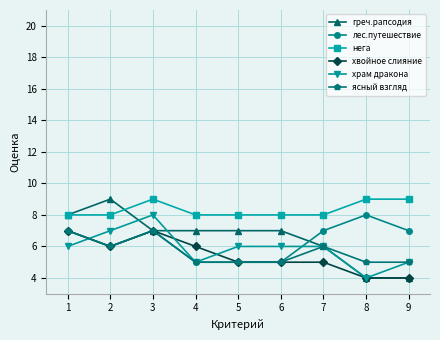

Which category has the highest value in the лес.путешествие series?

8